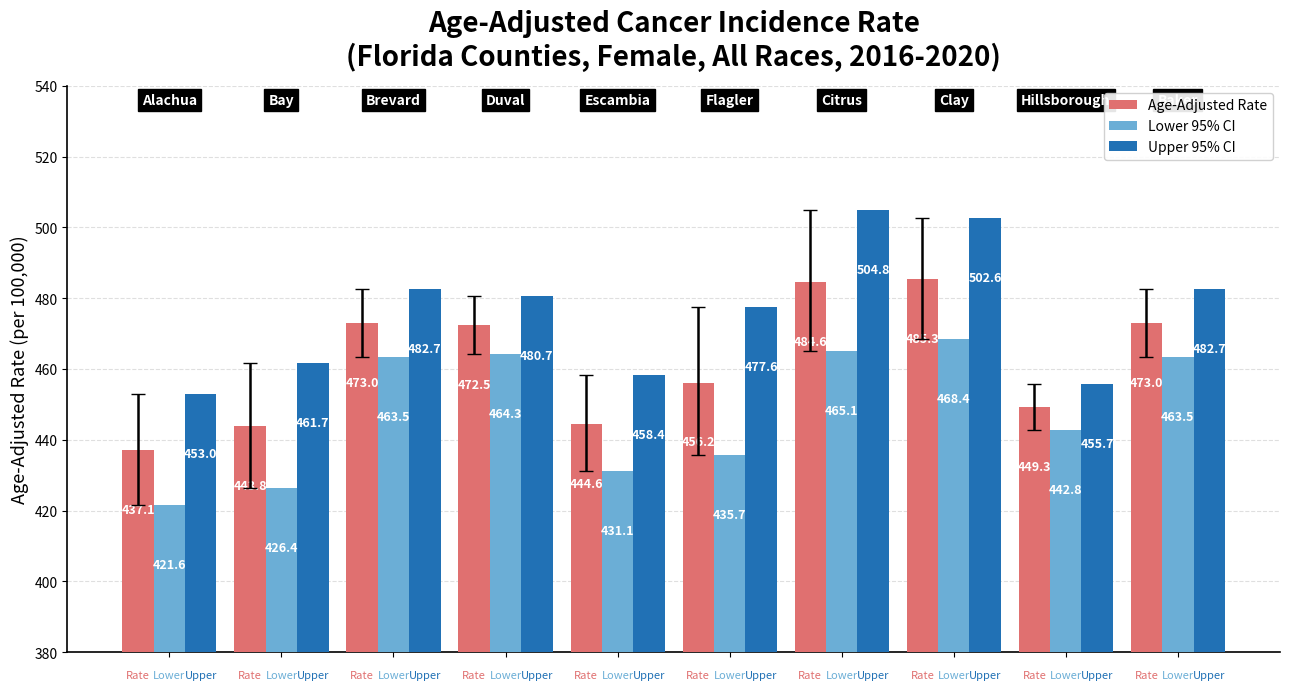

Rank the series by their average value, from lowest to highest.

Lower 95% CI, Age-Adjusted Rate, Upper 95% CI